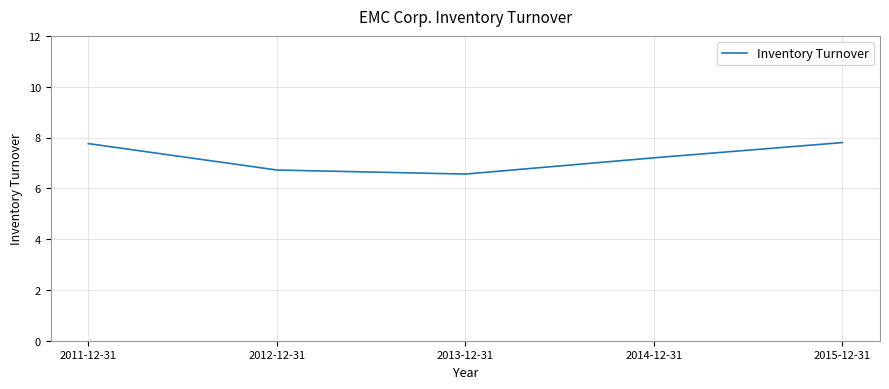

What position from the right is 2012-12-31?

4